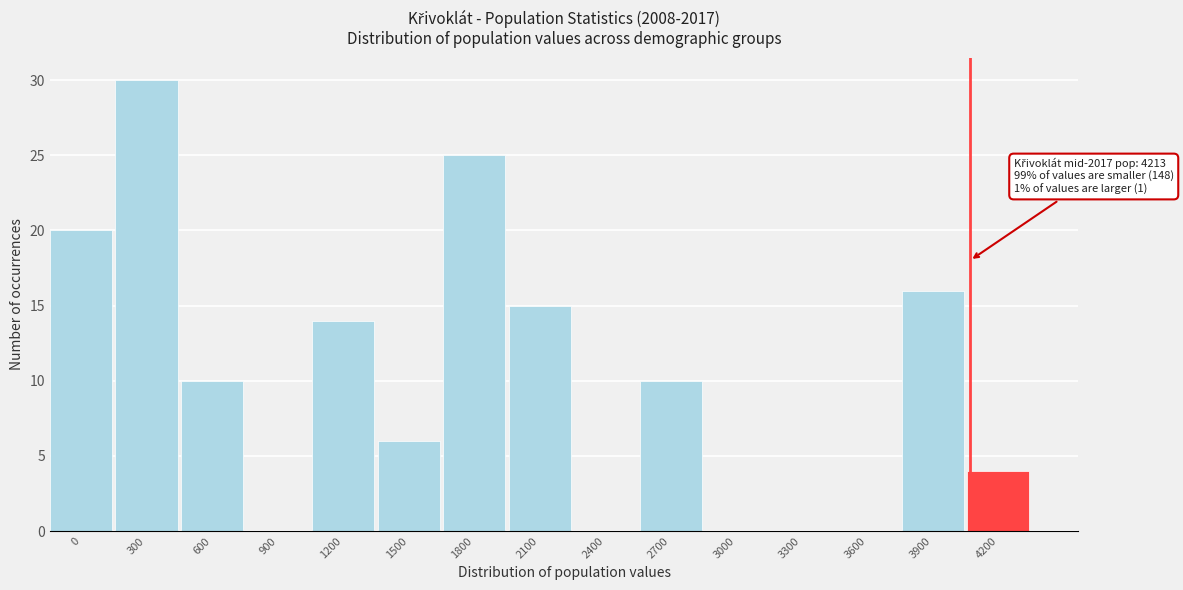

Reading right to left, list all the values displayed in this chart.

4200=4	3900=16	3600=0	3300=0	3000=0	2700=10	2400=0	2100=15	1800=25	1500=6	1200=14	900=0	600=10	300=30	0=20